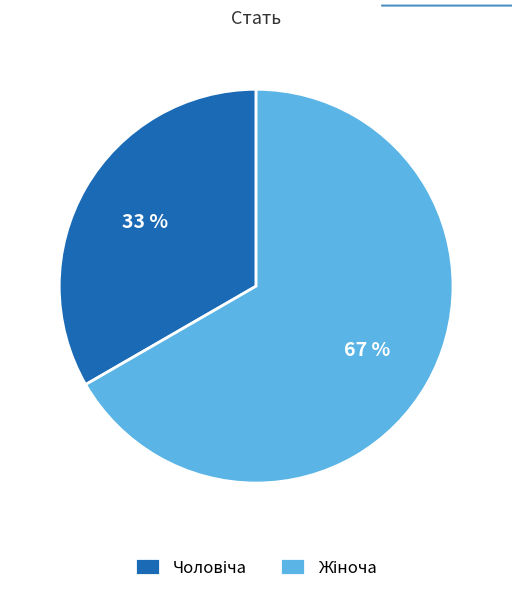

Is there any slice that represents more than half of the pie?

Yes